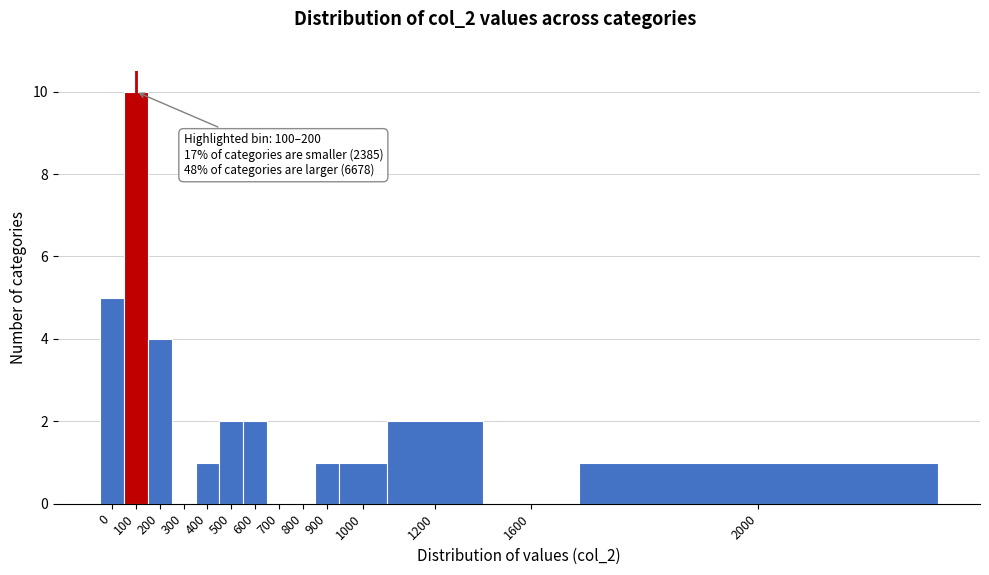

Reading left to right, extract all data points from this chart.

0=5	100=10	200=4	300=0	400=1	500=2	600=2	700=0	800=0	900=1	1000=1	1200=2	1600=0	2000=1